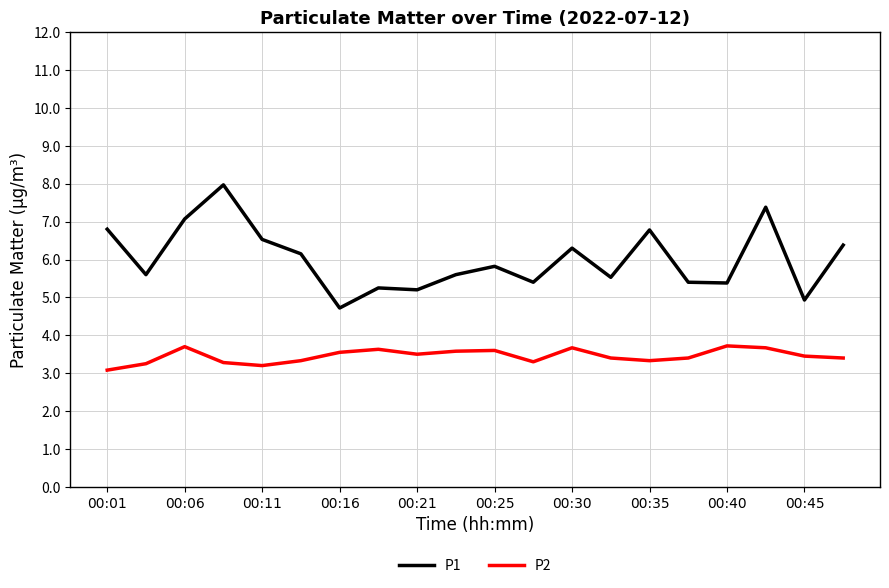

Which series has the widest spread of values?

P1